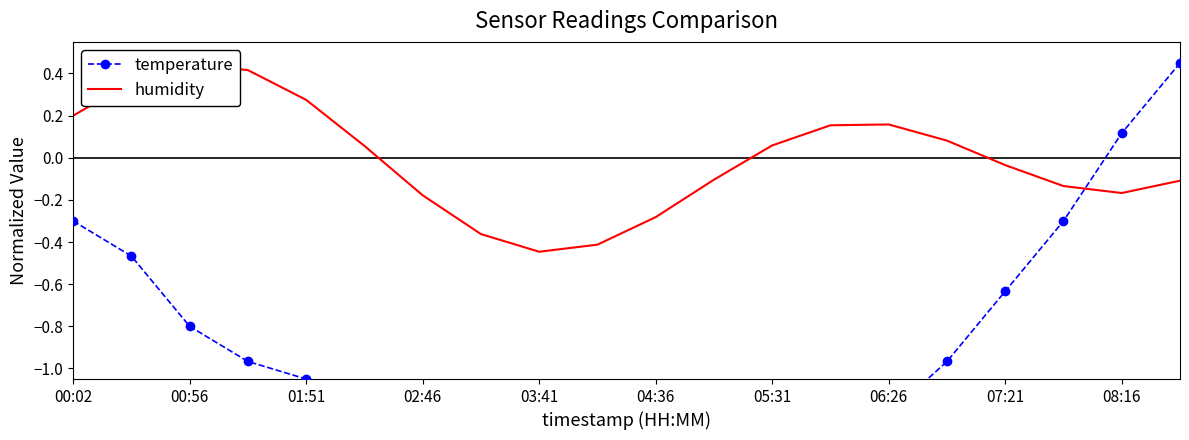

At which label does humidity first exceed 0?

00:02